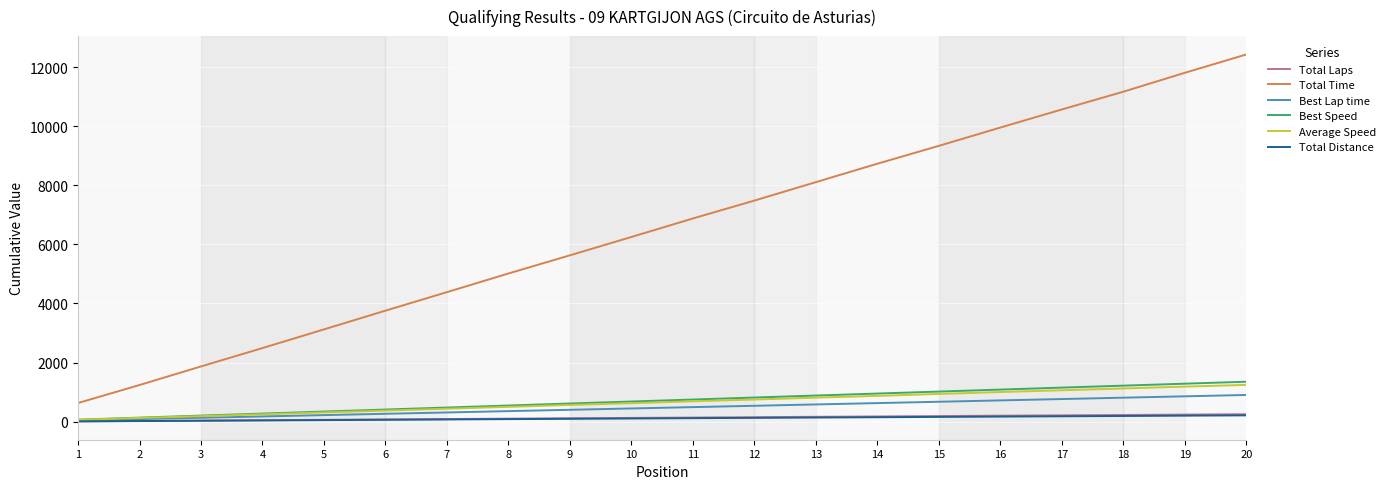

The value of Average Speed at 5 is 313.6. True or false?

True